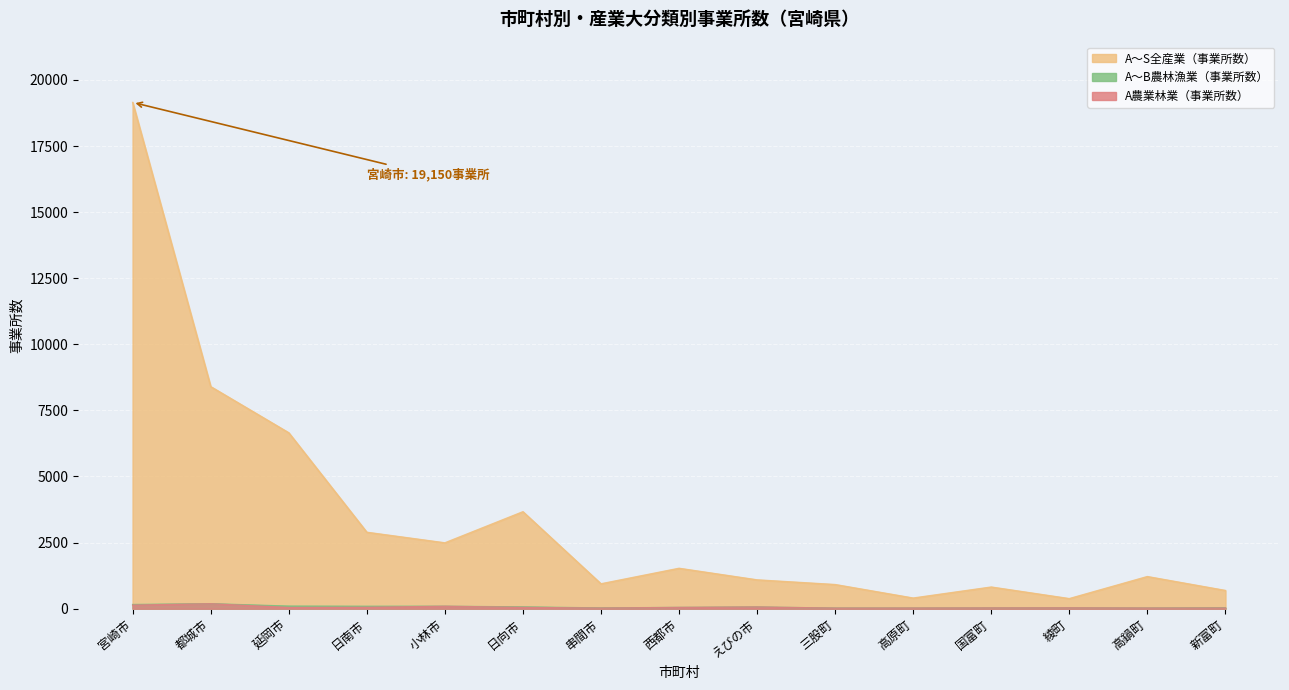

What is the difference between the A～B農林漁業（事業所数） values at 日向市 and 串間市?

39